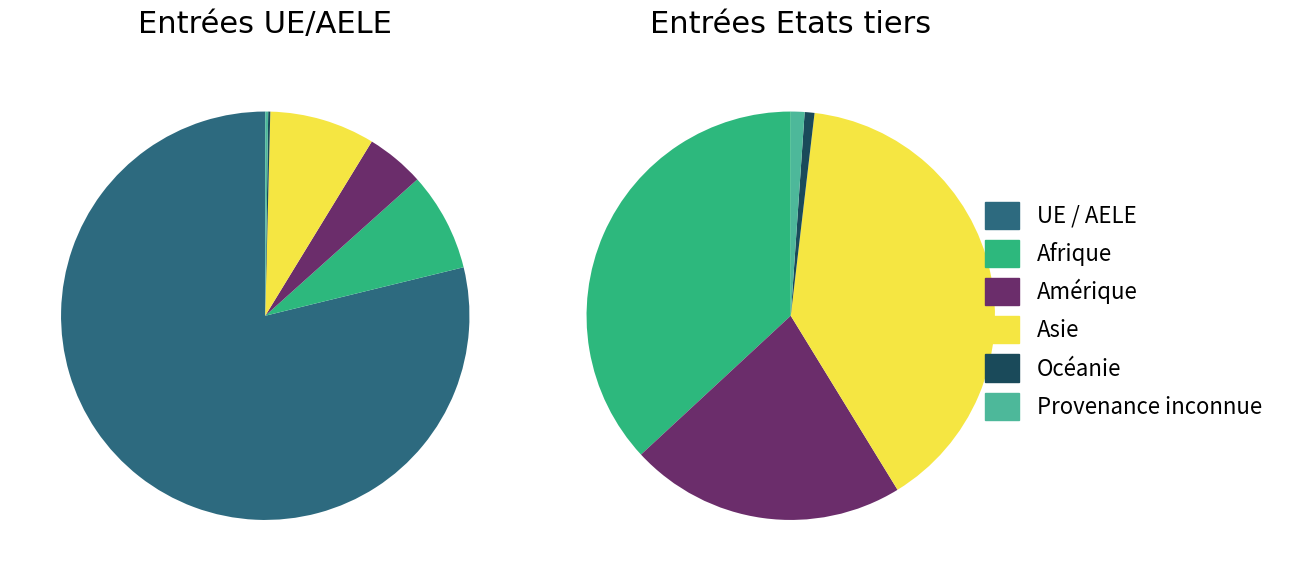

To the nearest percent, what is the difference between the Amérique and Provenance inconnue slice percentages?

4%